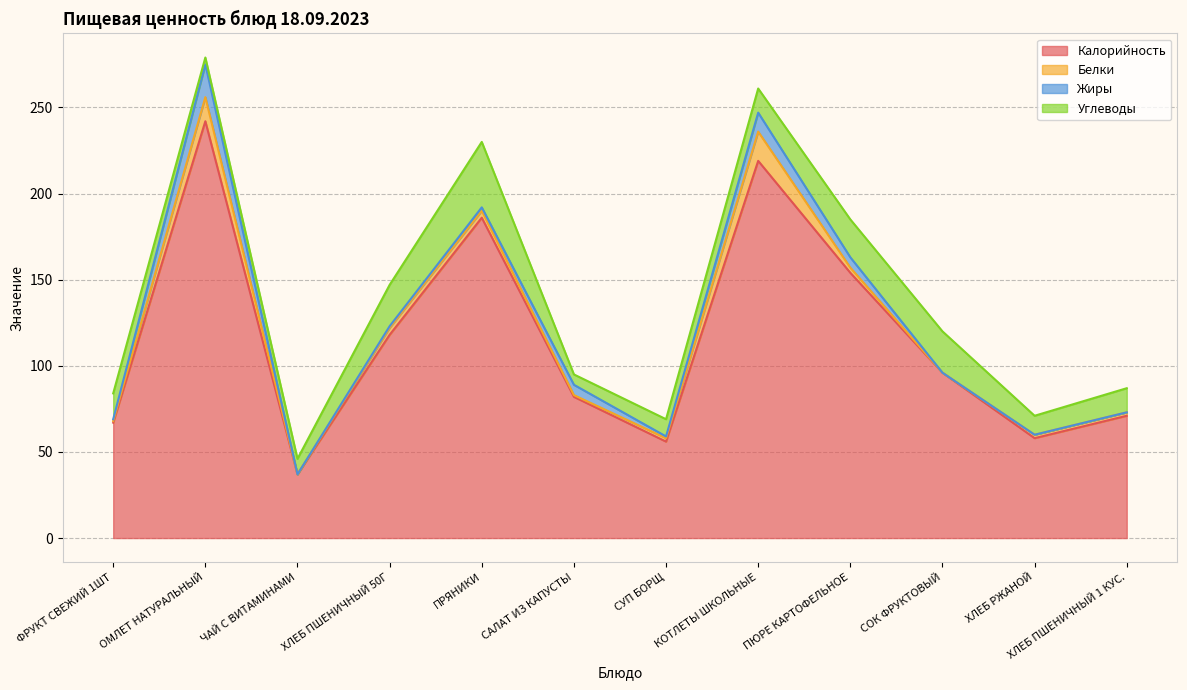

Rank the series at СУП БОРЩ from highest to lowest value.

Калорийность, Углеводы, Белки, Жиры